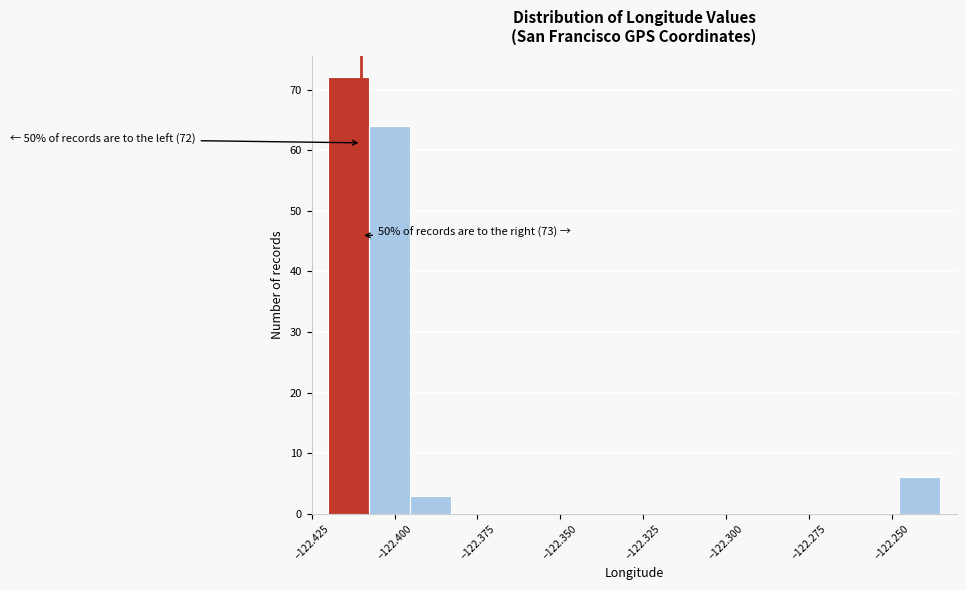

Around what value on the x-axis is the tallest bar? Give the approximate position of its centre, as read against the axis.

-122.415